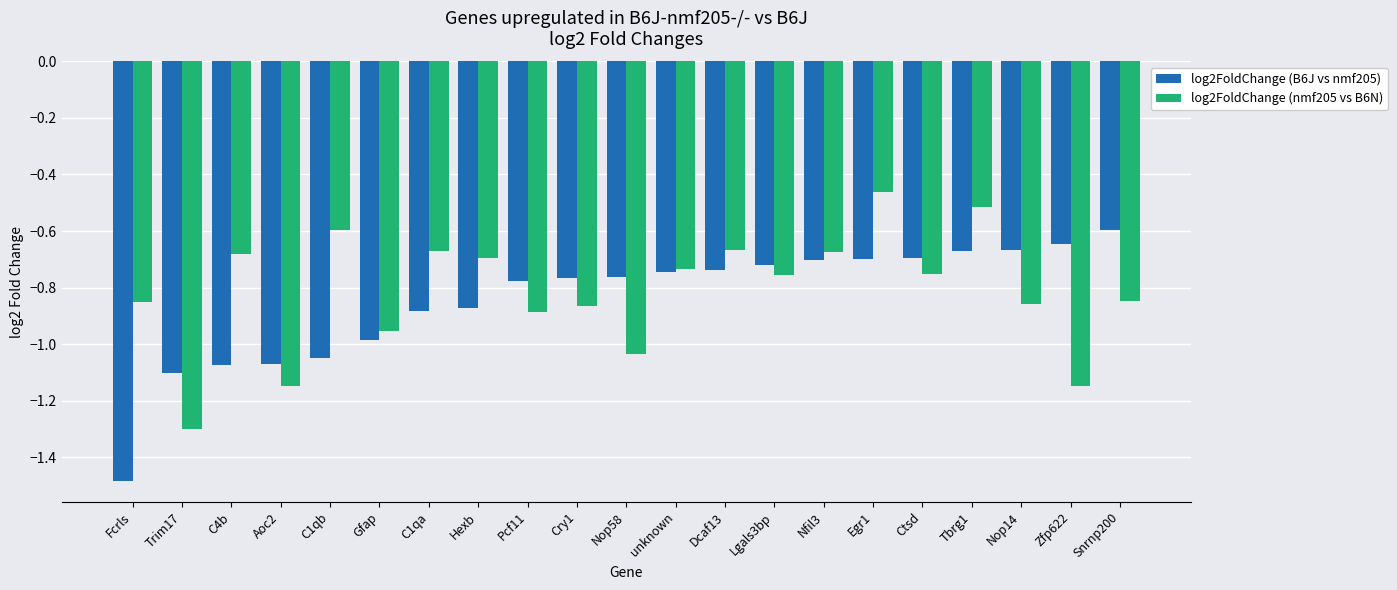

What is the sum of all log2FoldChange (B6J vs nmf205) values?

-17.7